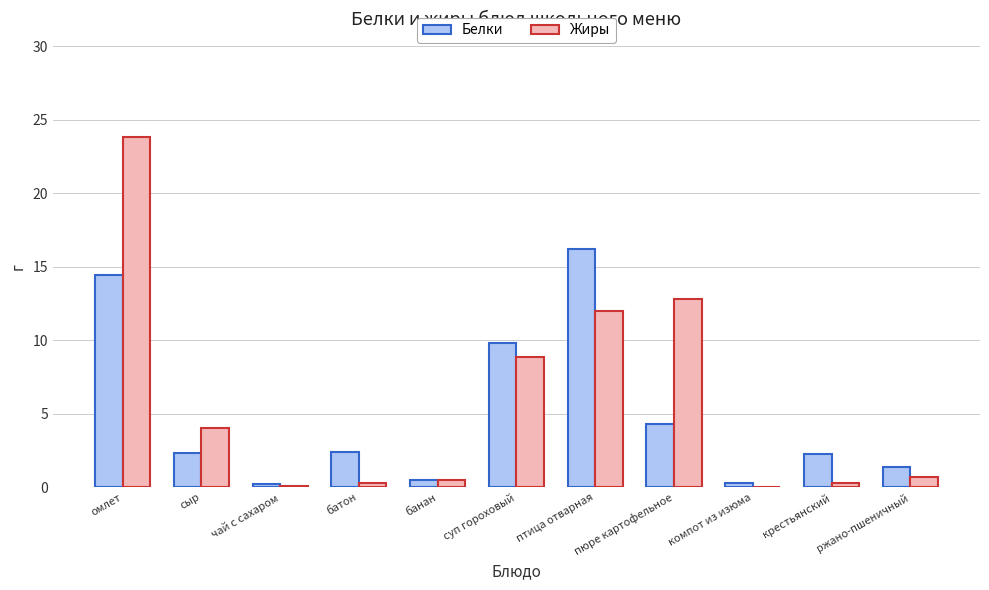

What is the total value across all series at сыр?

6.3